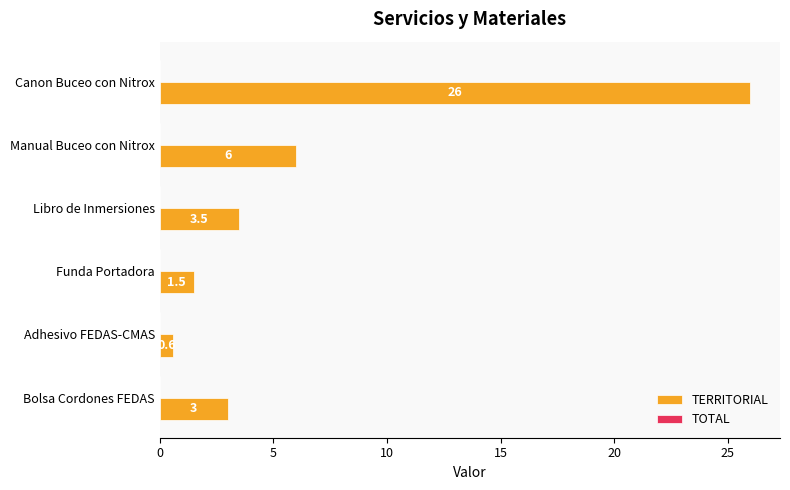

What is the label of the 6th bar from the top?

Bolsa Cordones FEDAS